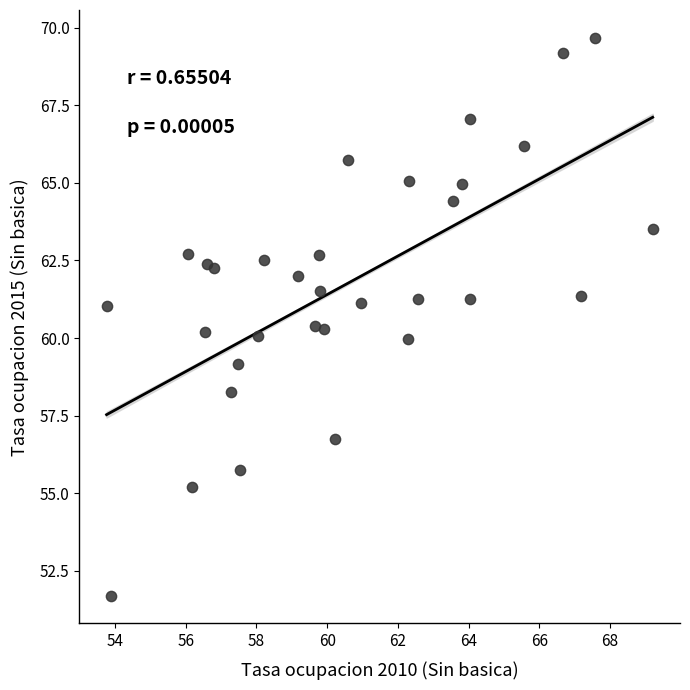

What is the range of Y values (max minus min)?

18.0